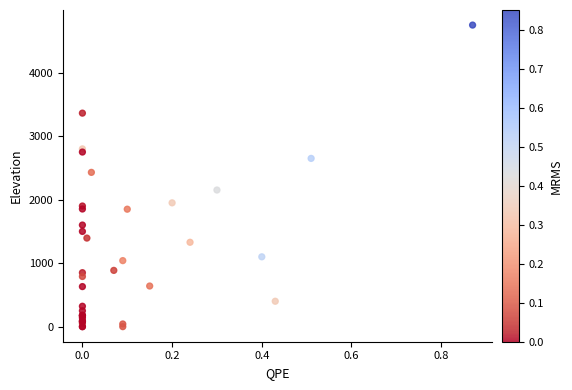

What Y value in the scatter plot is closest to 2375?

2430